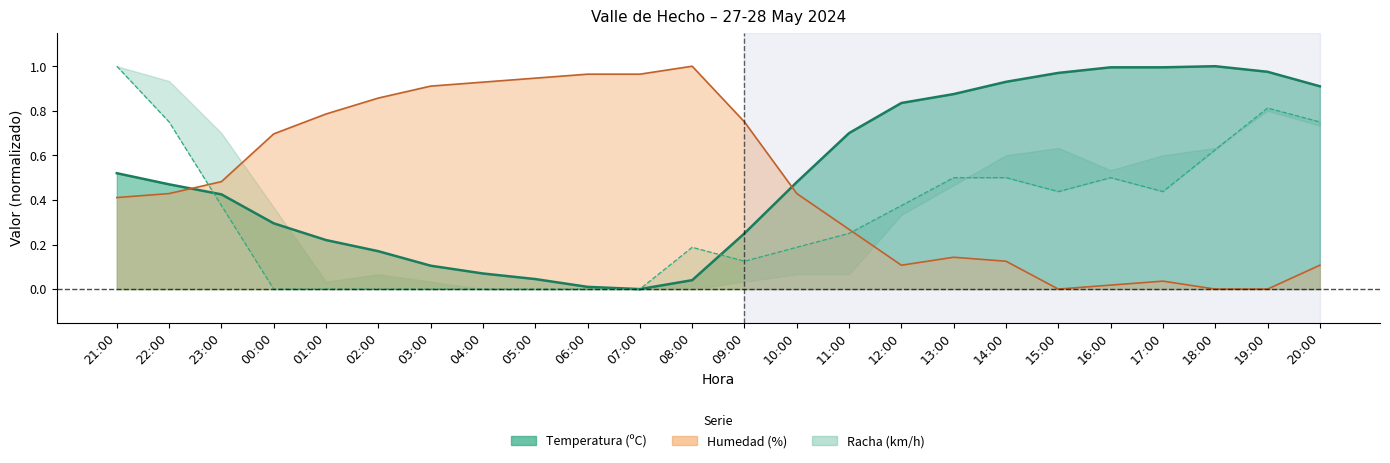

What is the label of the 18th point from the right?

03:00